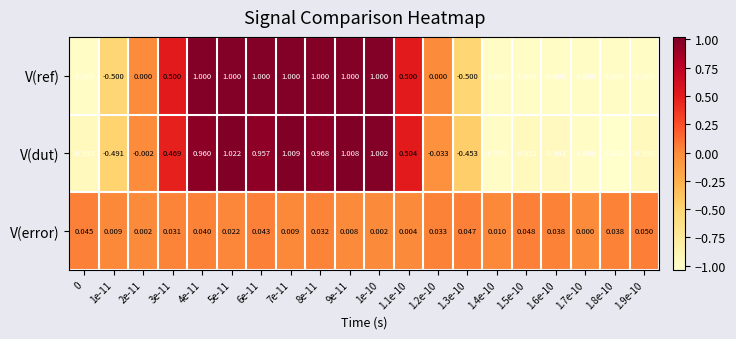

Which series has the widest spread of values?

V(dut)